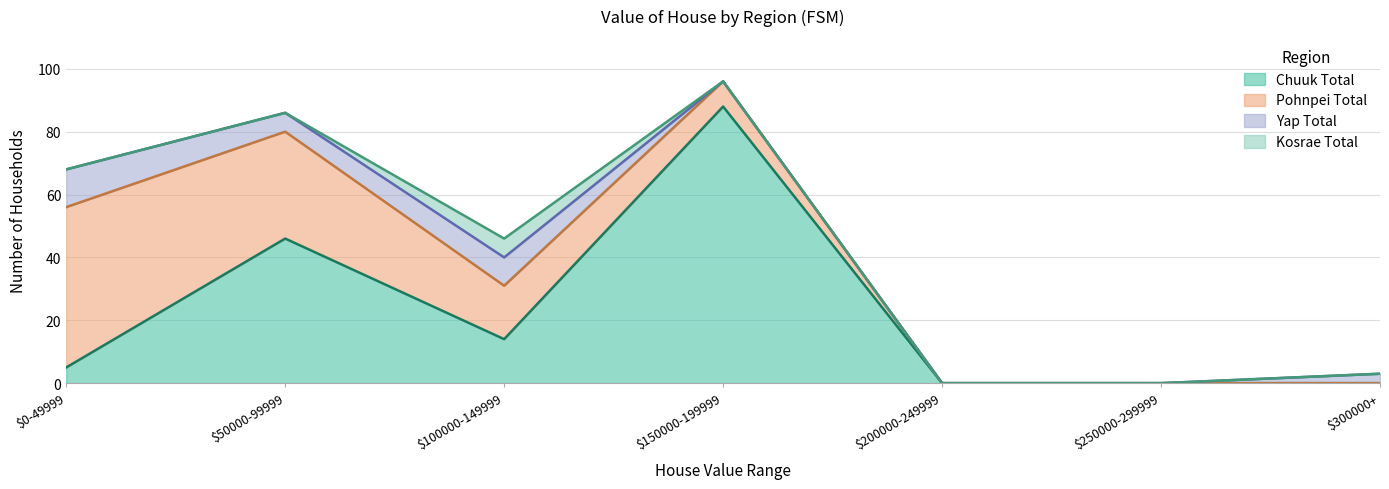

What is the total value across all series at $50000-99999?

86